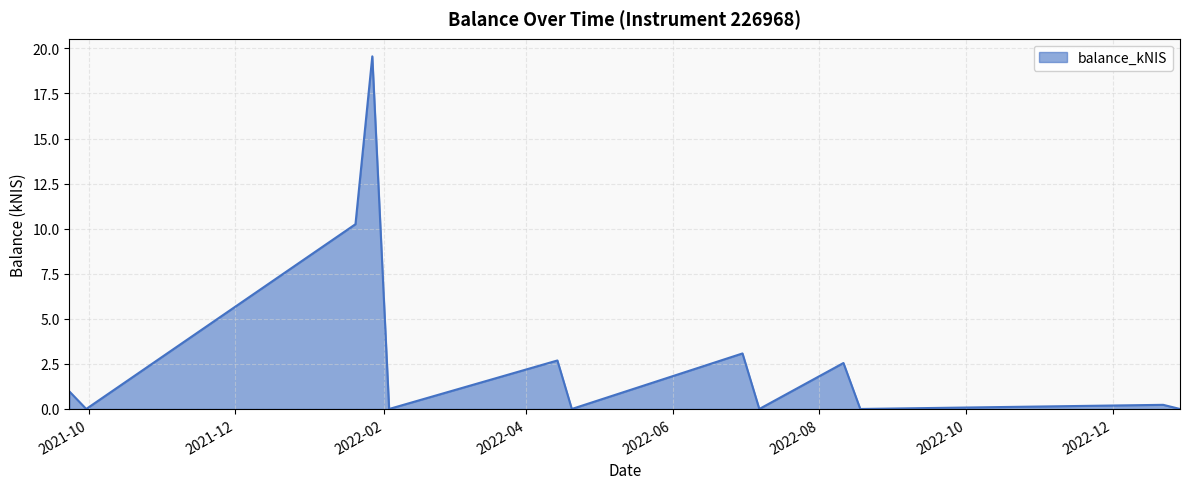

What is the average value?

3.0